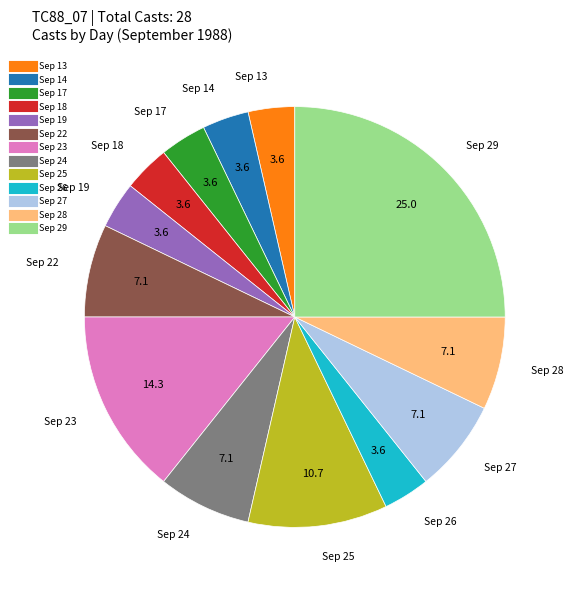

Is there any slice that represents more than half of the pie?

No